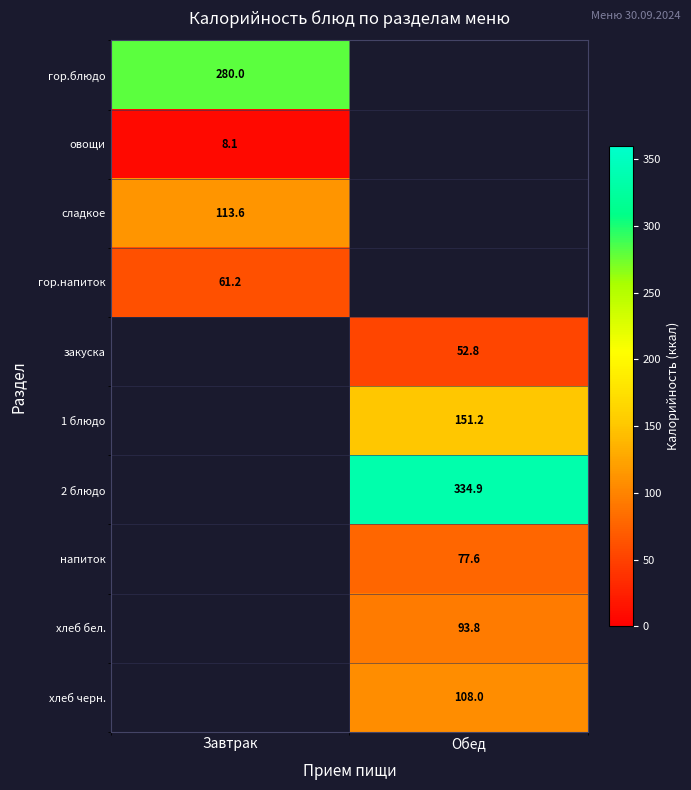

What is the minimum value for овощи?

8.1